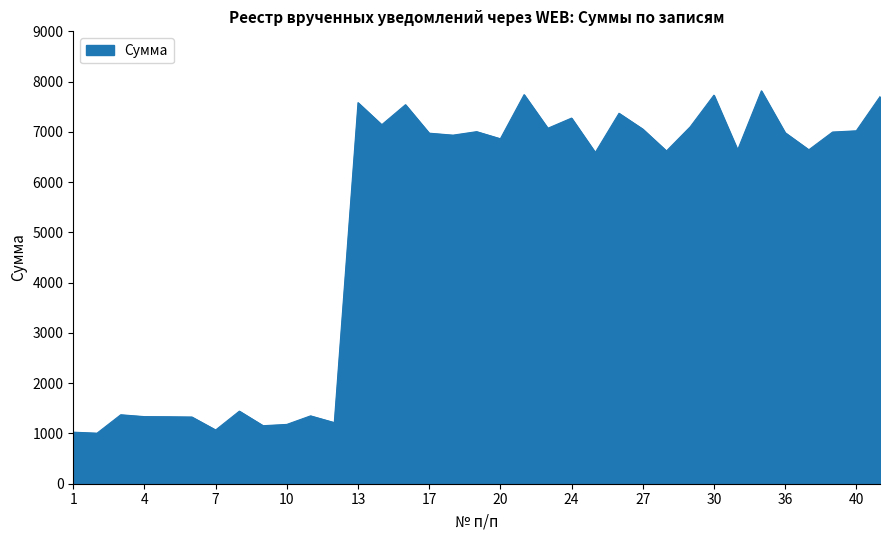

What is the minimum value shown in the chart?

1005.4